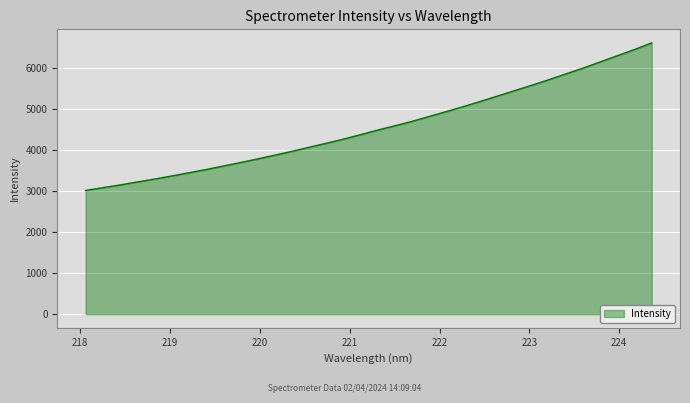

What is the minimum value shown in the chart?

3022.2